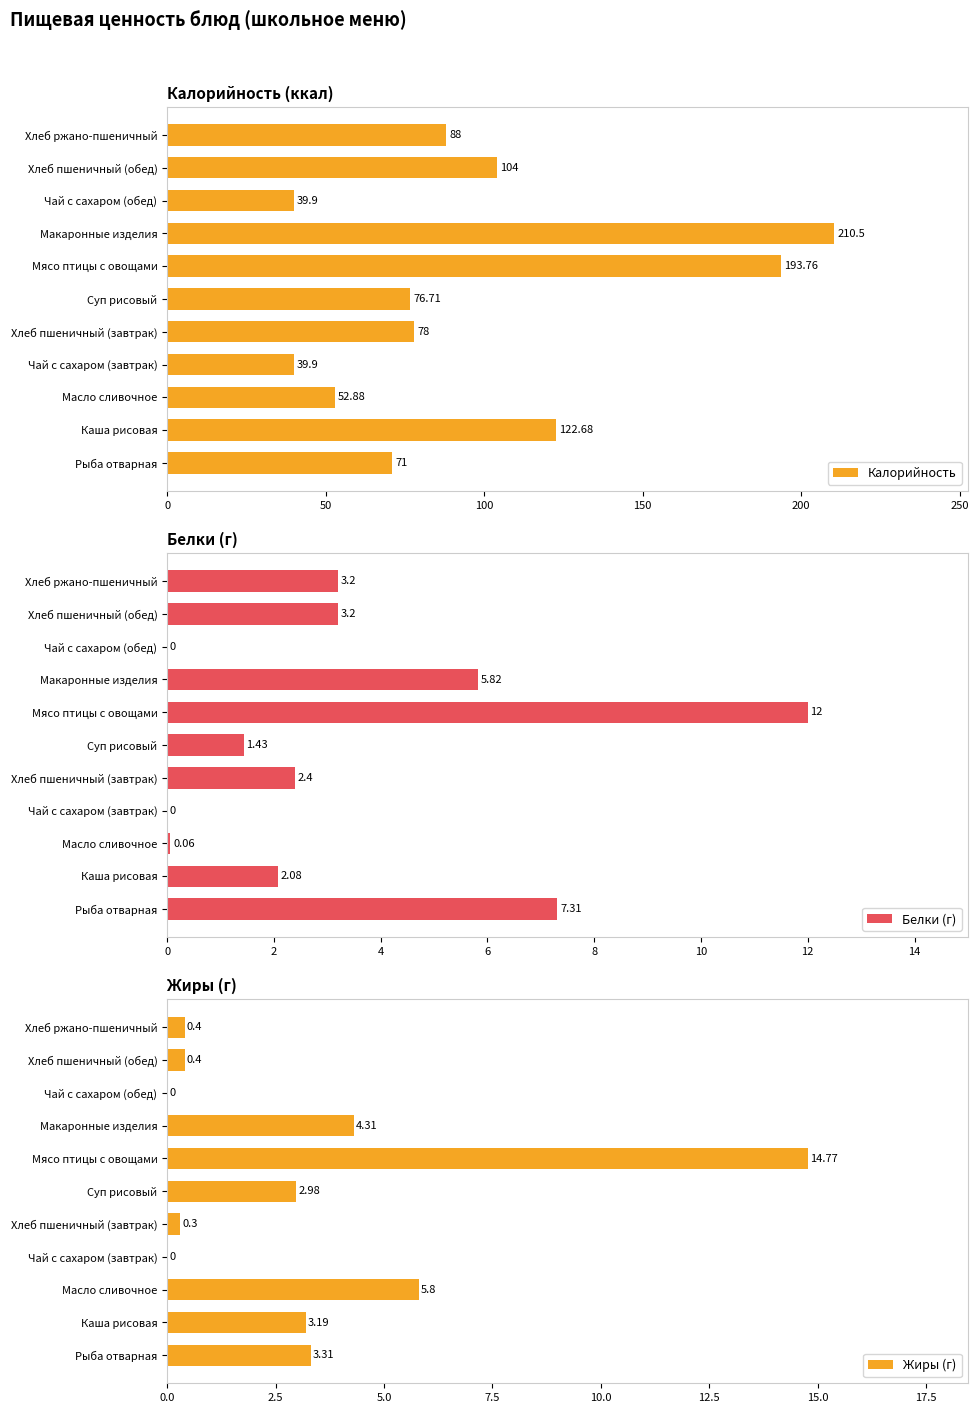

Where is Калорийность nearest to the value 125?

Каша рисовая